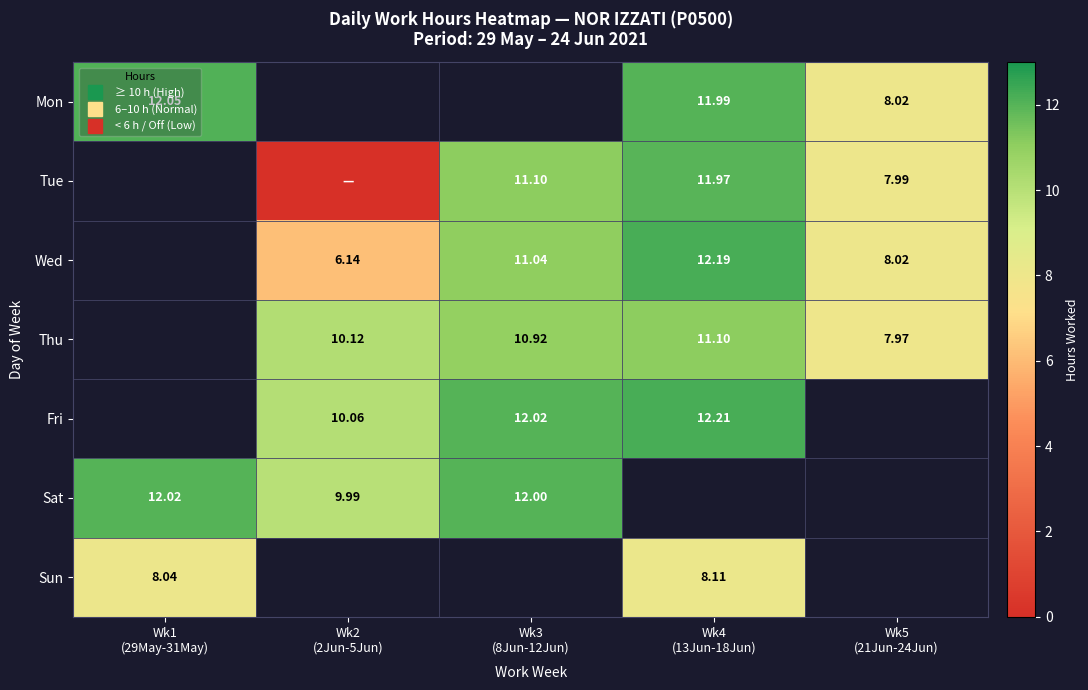

Where does the Tue series first go above 0?

Wk3 (8Jun-12Jun)